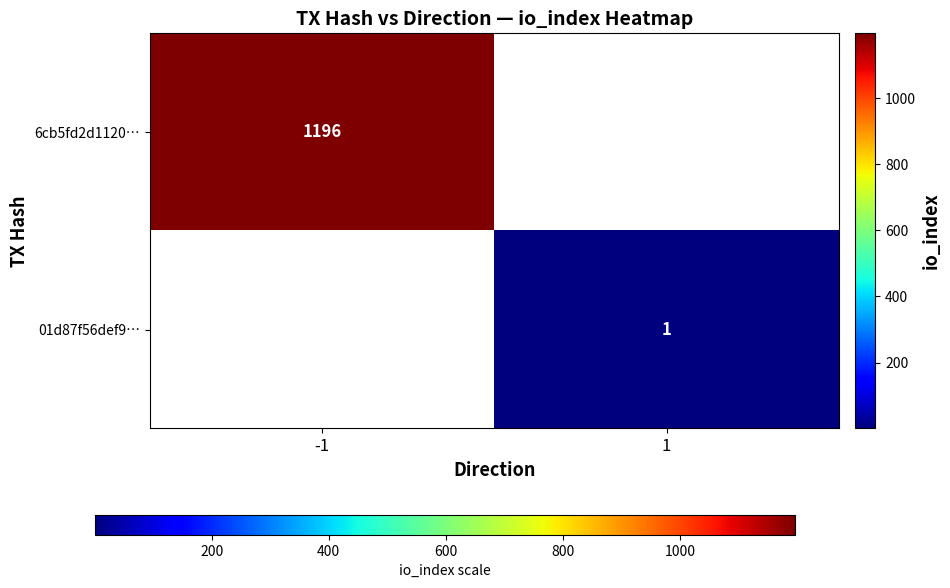

The 6cb5fd2d1120… series shows 1196 at -1. True or false?

True